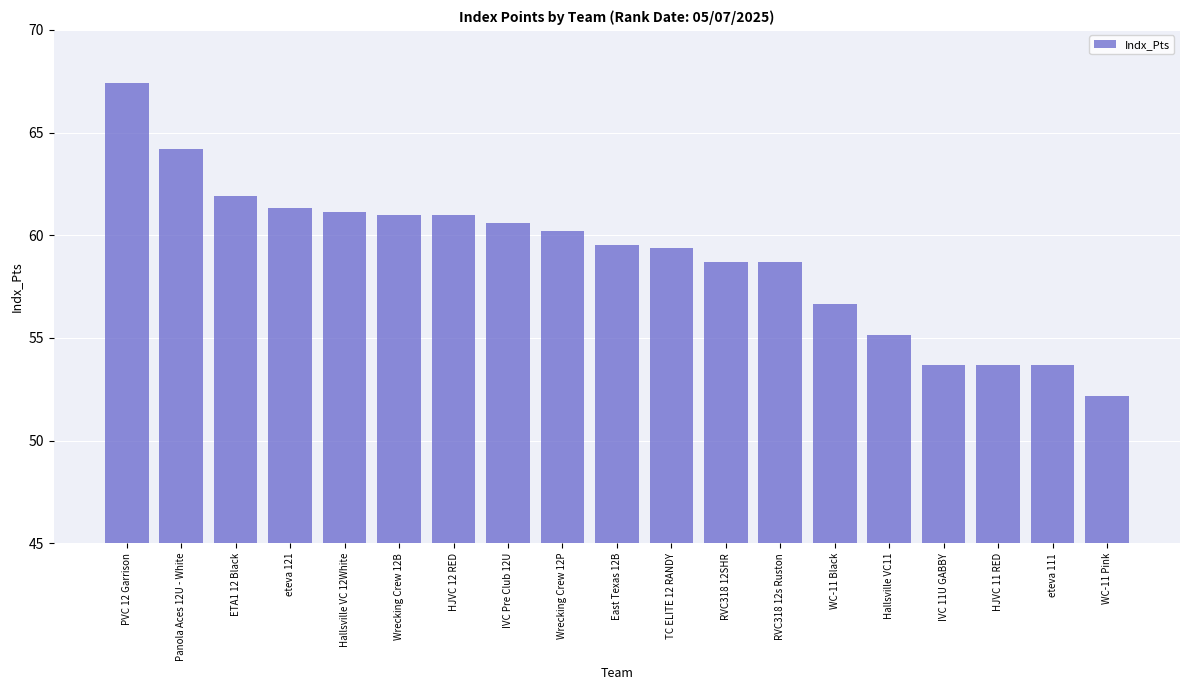

The chart shows a value of 61.1 at Hallsville VC 12White. True or false?

True